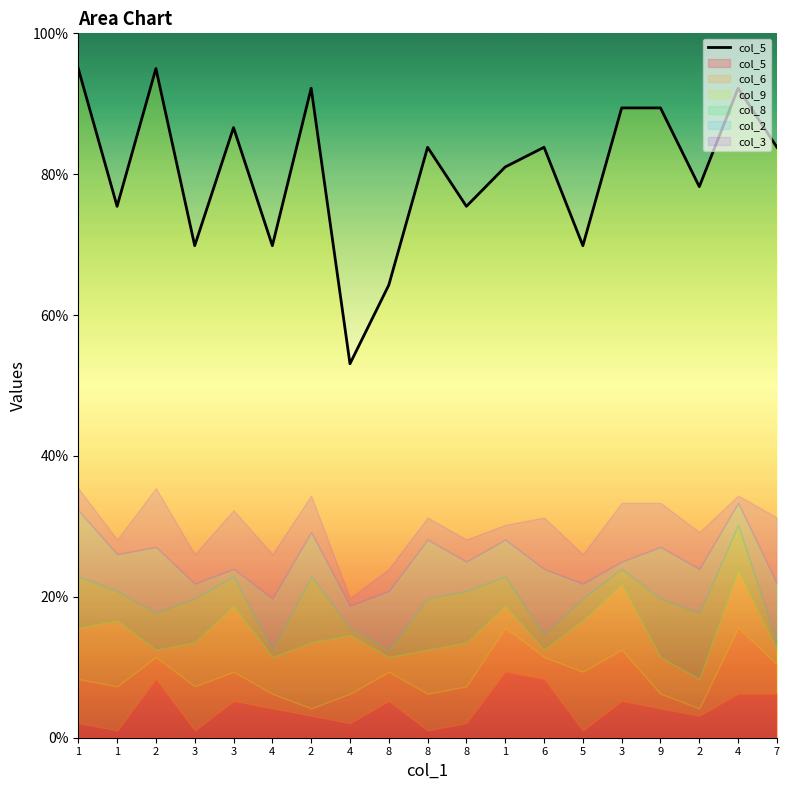

Where is the first local maximum?

2